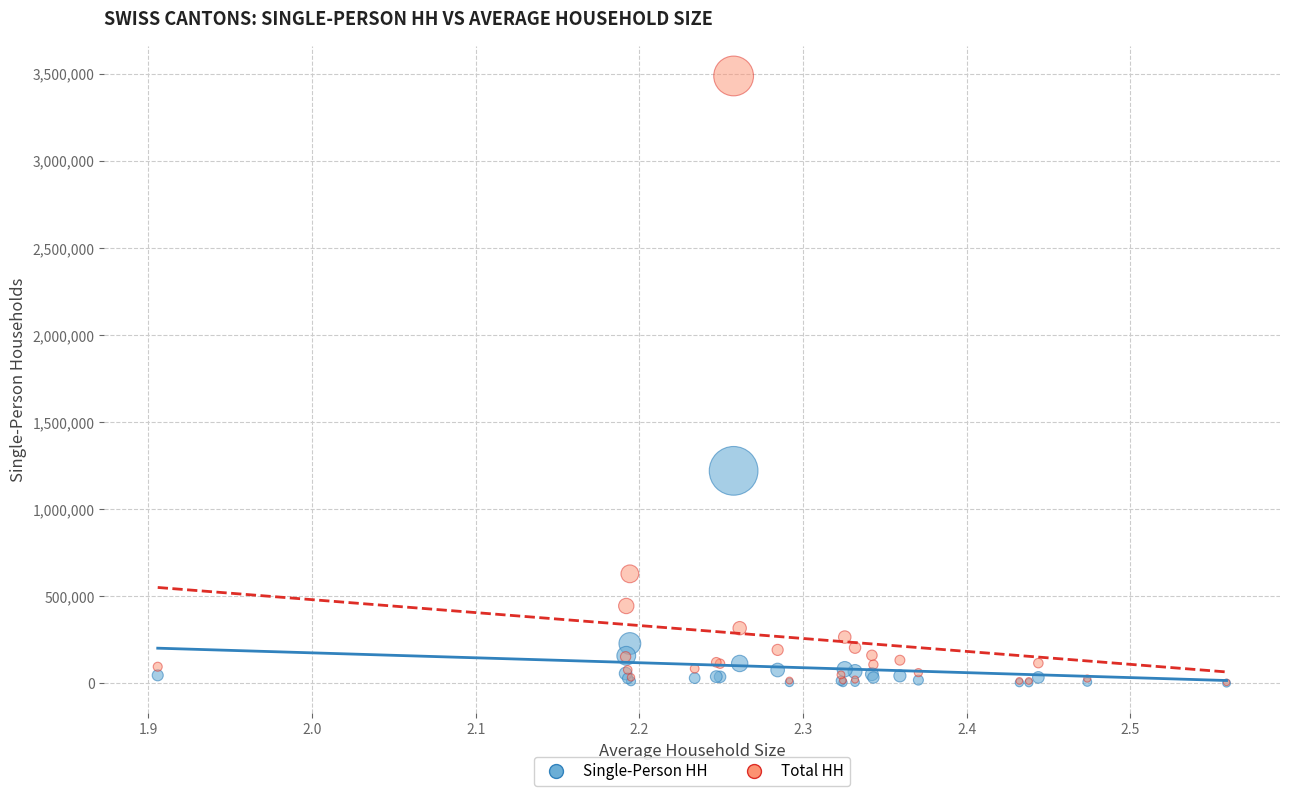

In the Total HH series, what Y value is closest to 1747392?

629511